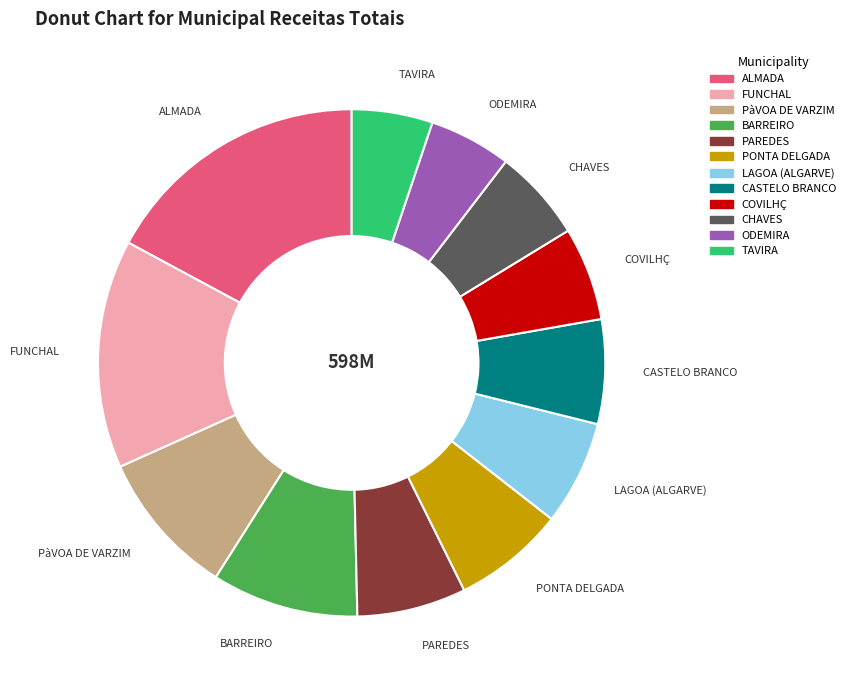

Which has a higher value, TAVIRA or COVILHÇ?

COVILHÇ